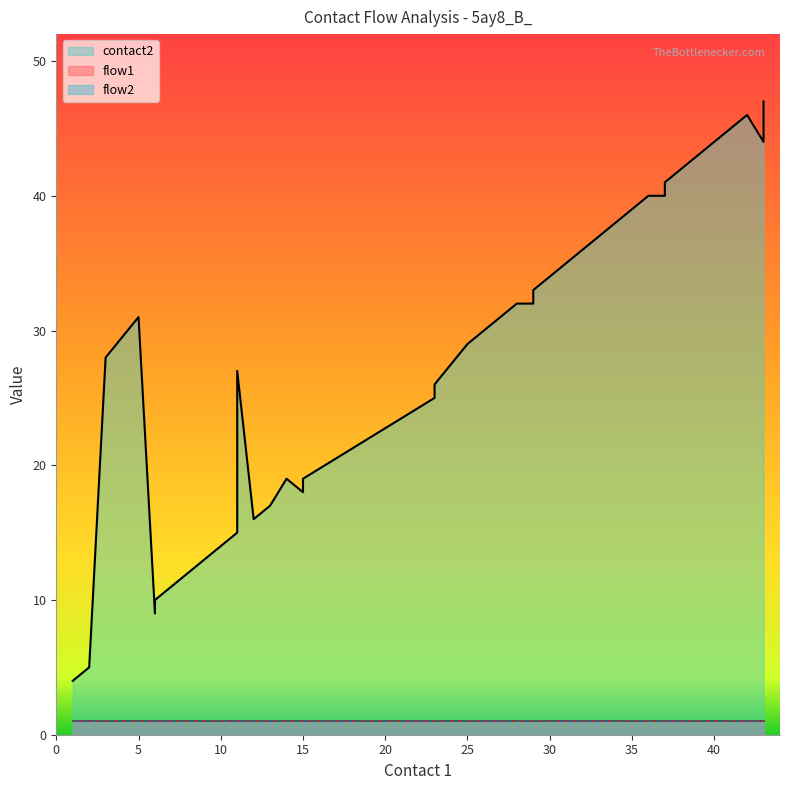

Does the chart display data point markers on the line(s)?

No